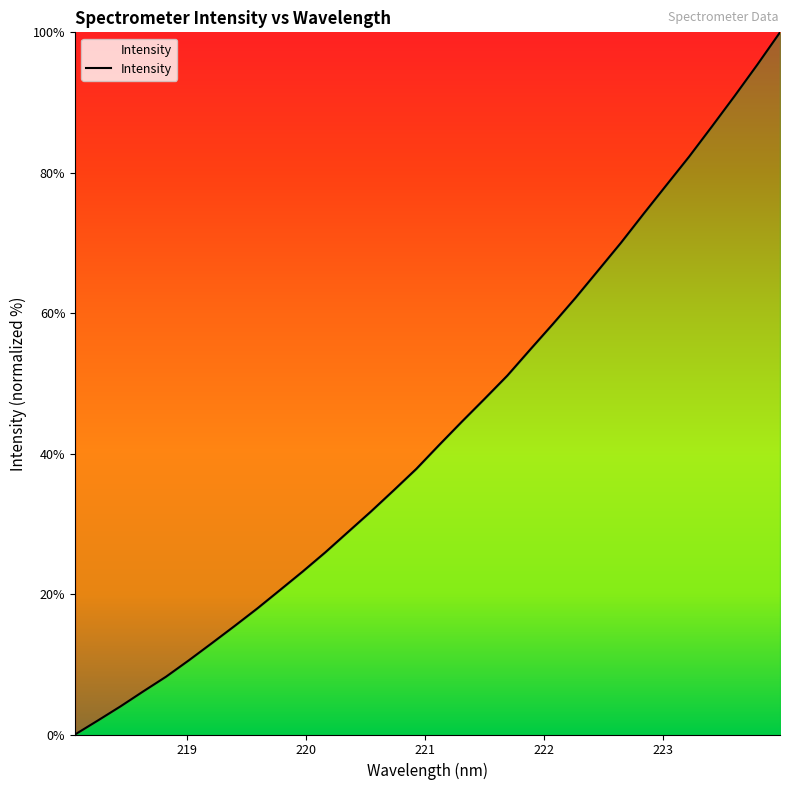

What is the difference between the maximum and minimum values?

100.0